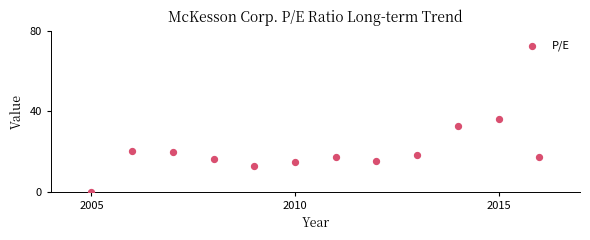

What is the average X value?

2010.5